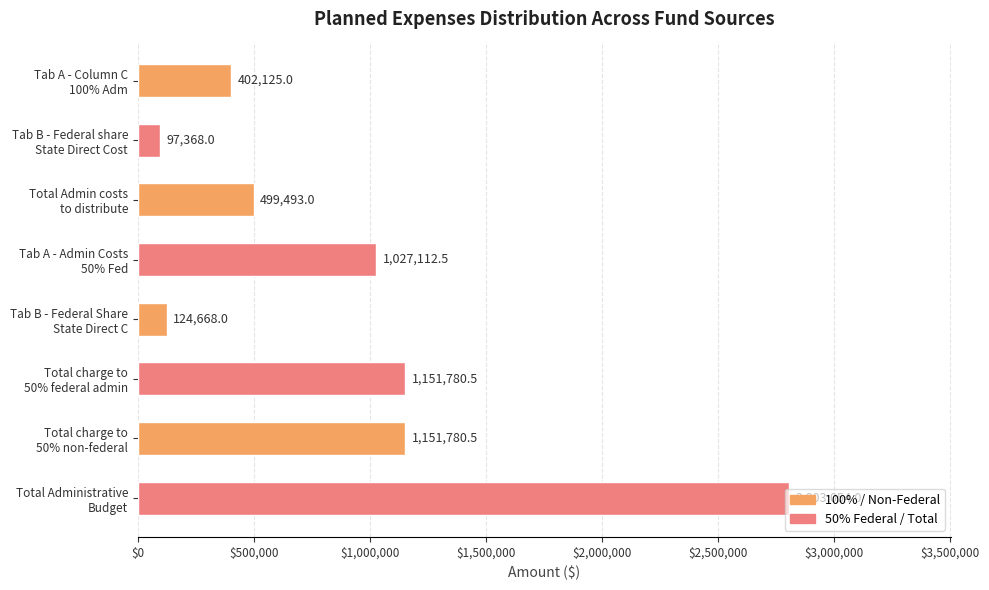

What is the value of the 1st bar from the top?

402125.0